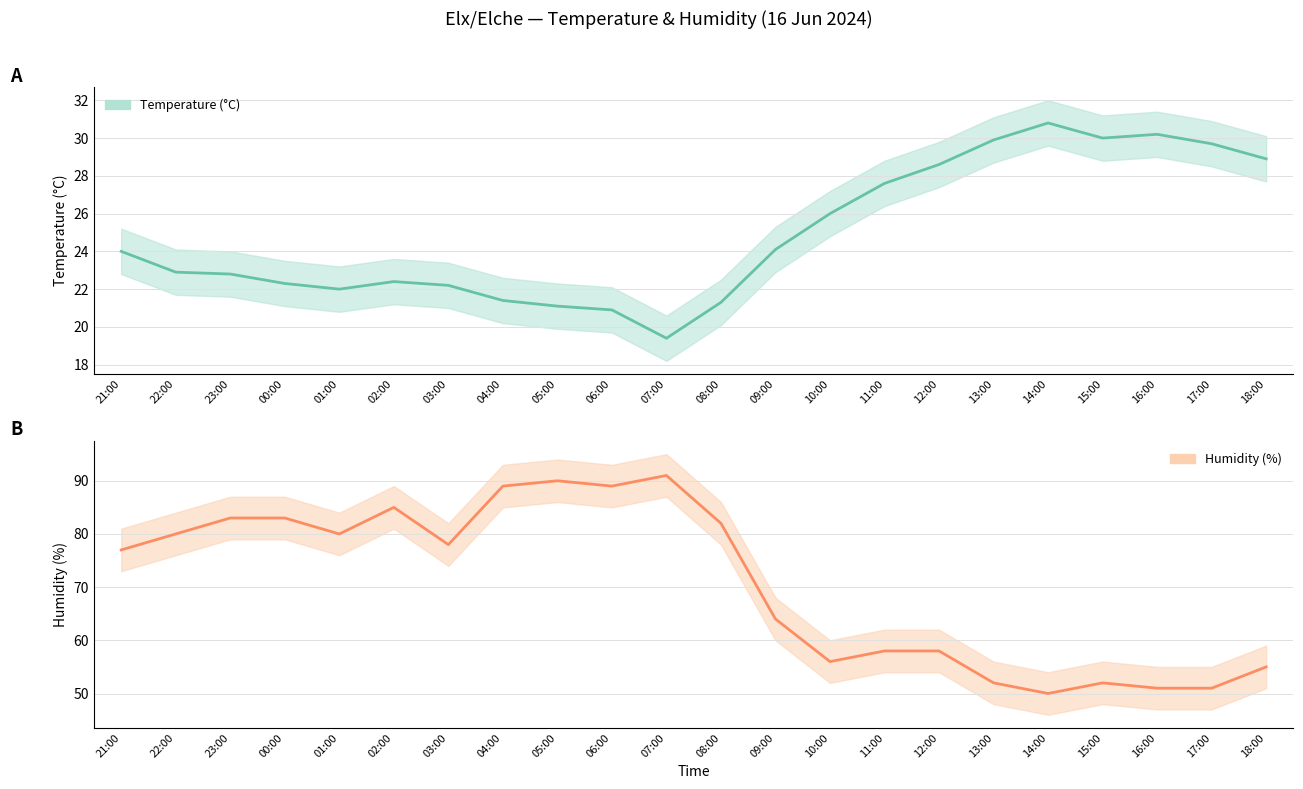

True or false: Humidity (%) and Temperature (°C) cross at least once.

False